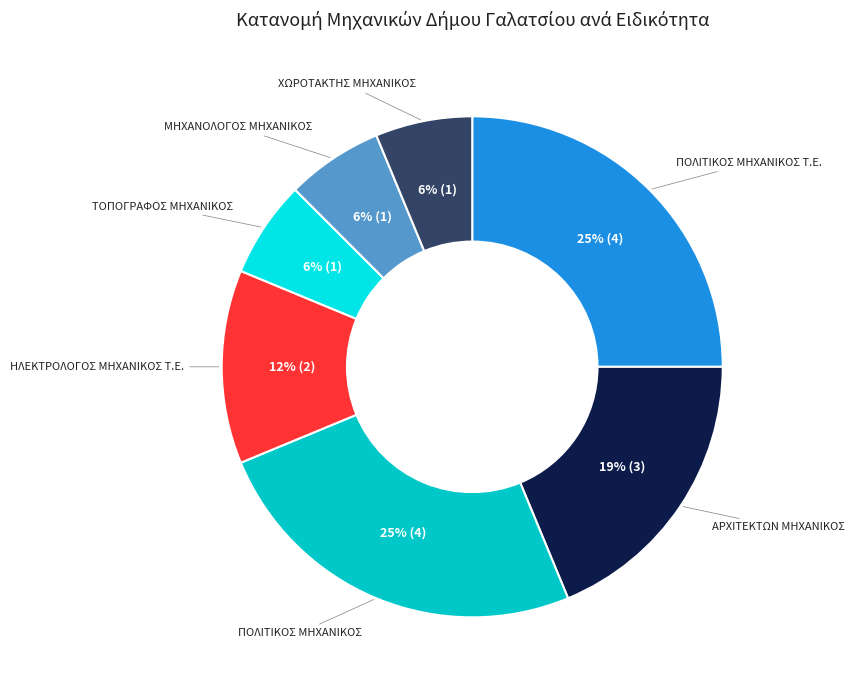

Is there any slice that represents more than half of the pie?

No